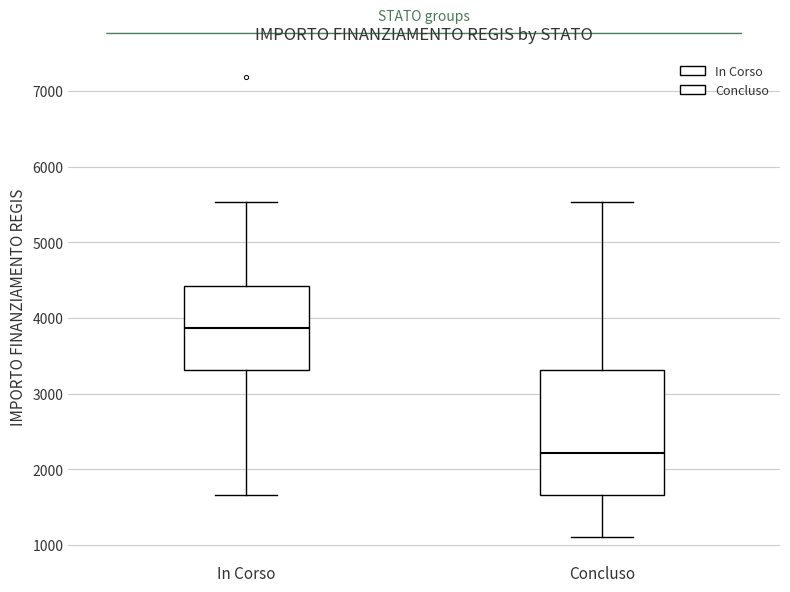

Reading left to right, transcribe this box plot: for each box, give where its median line is, the range the box spans, and where its two whiskers end, as read against the y-axis. The values are not printed on the chart, so give them approximately, as read against the axis.

In Corso: median 3900, box 3300 to 4400, whiskers 1700 to 5500
Concluso: median 2200, box 1700 to 3300, whiskers 1100 to 5500